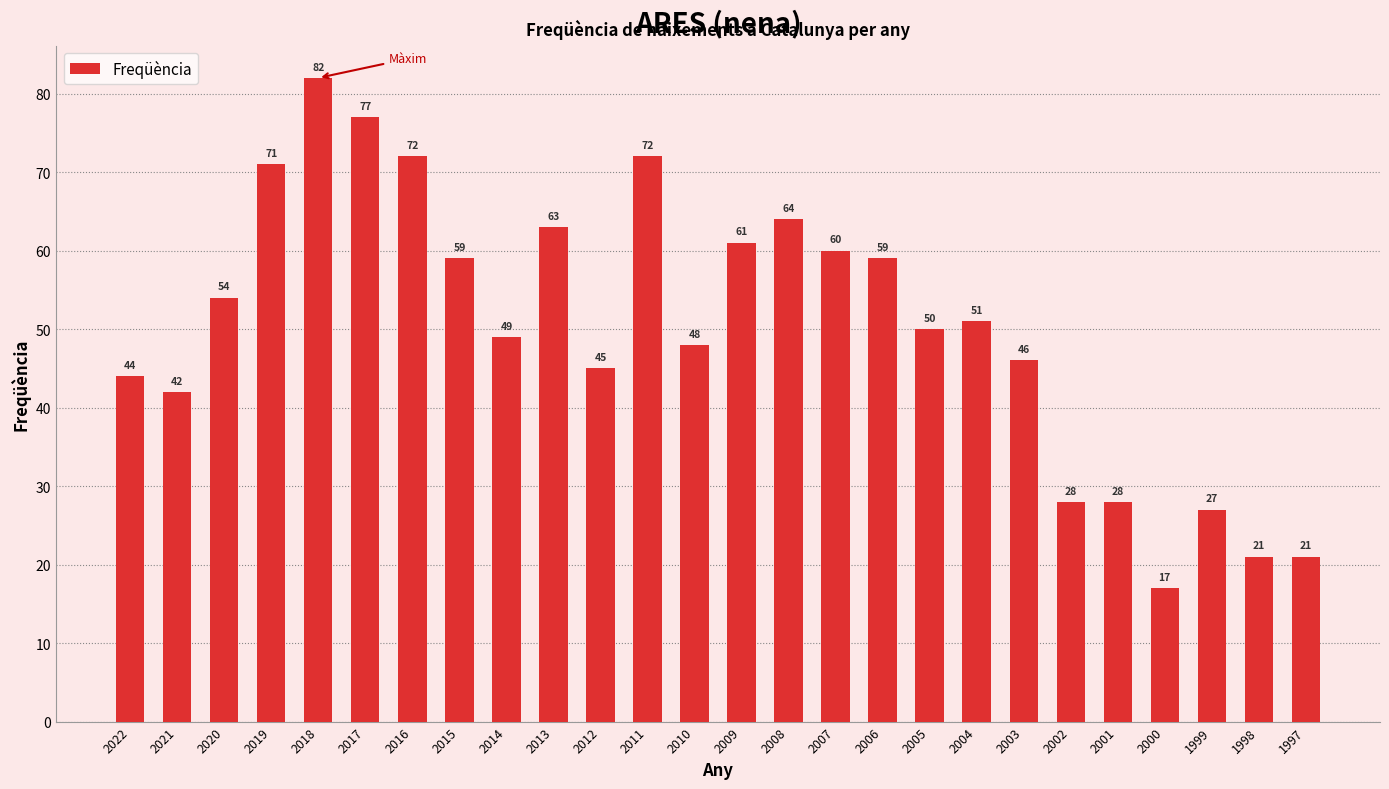

Reading left to right, transcribe all the data shown in this chart.

2022=44	2021=42	2020=54	2019=71	2018=82	2017=77	2016=72	2015=59	2014=49	2013=63	2012=45	2011=72	2010=48	2009=61	2008=64	2007=60	2006=59	2005=50	2004=51	2003=46	2002=28	2001=28	2000=17	1999=27	1998=21	1997=21